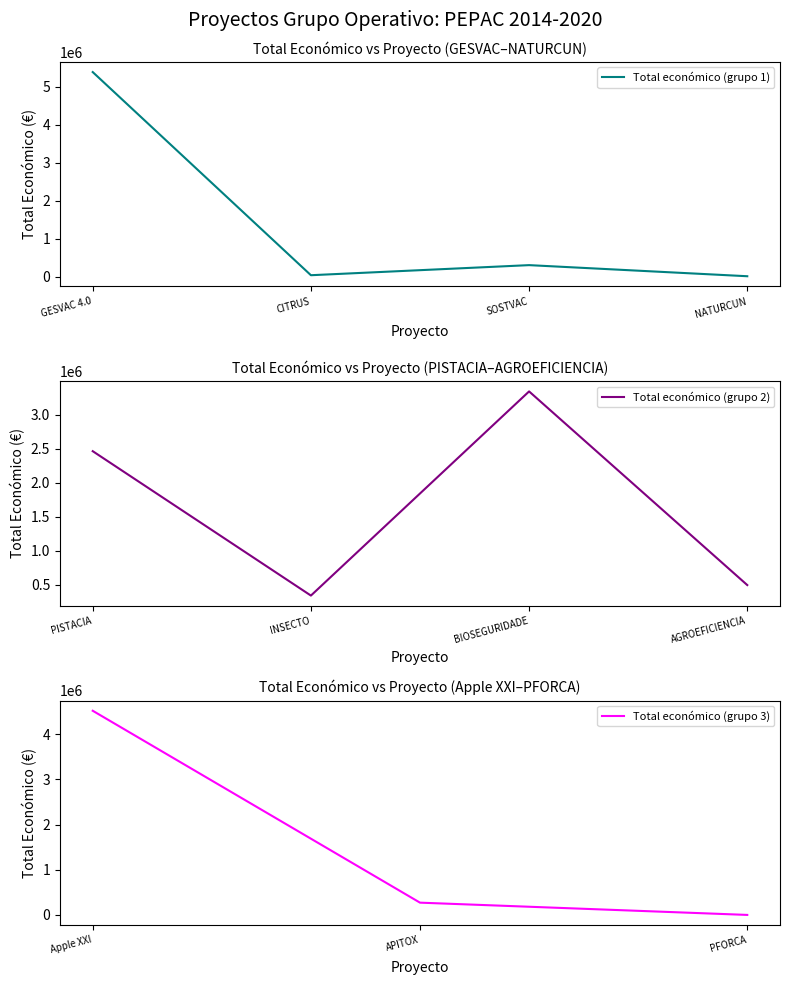

Where is the first local minimum for Total económico (grupo 1)?

CITRUS